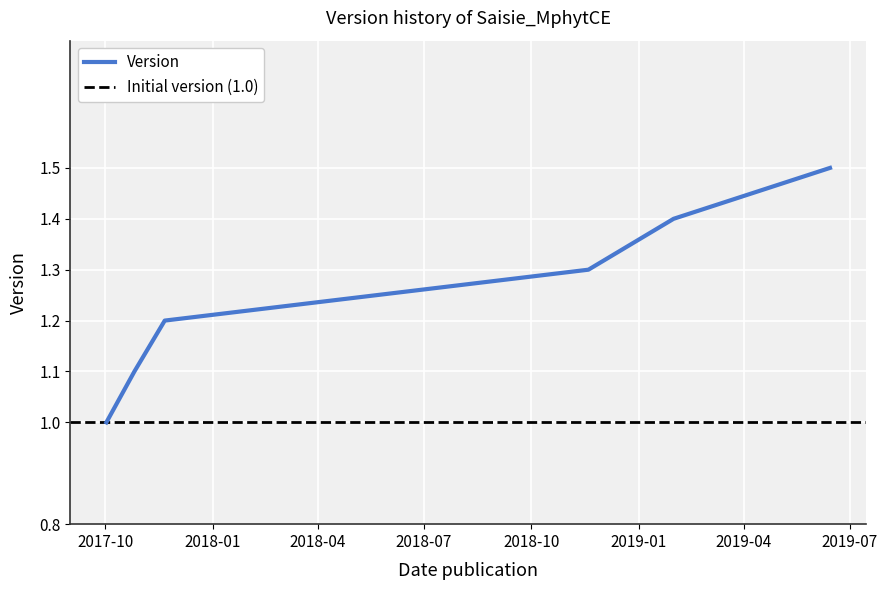

True or false: the data shows 1.0 at 2017-10-02.

True